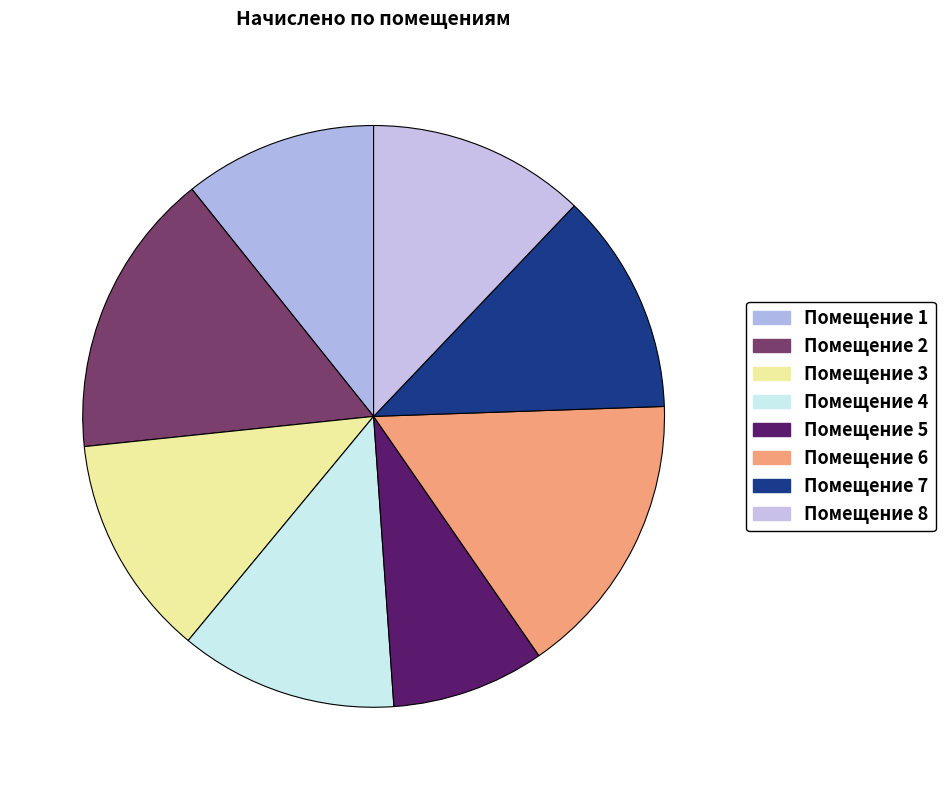

Which category has the smallest portion of the pie?

Помещение 5